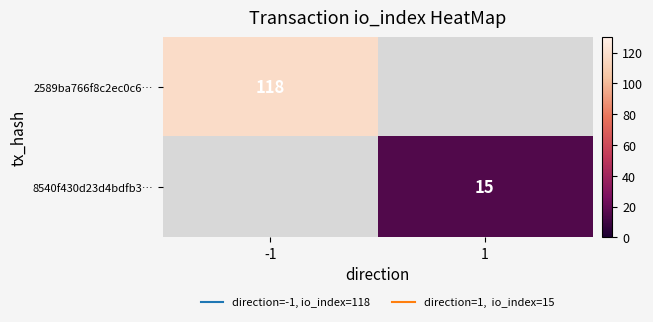

What is the maximum value shown in the chart?

118.0